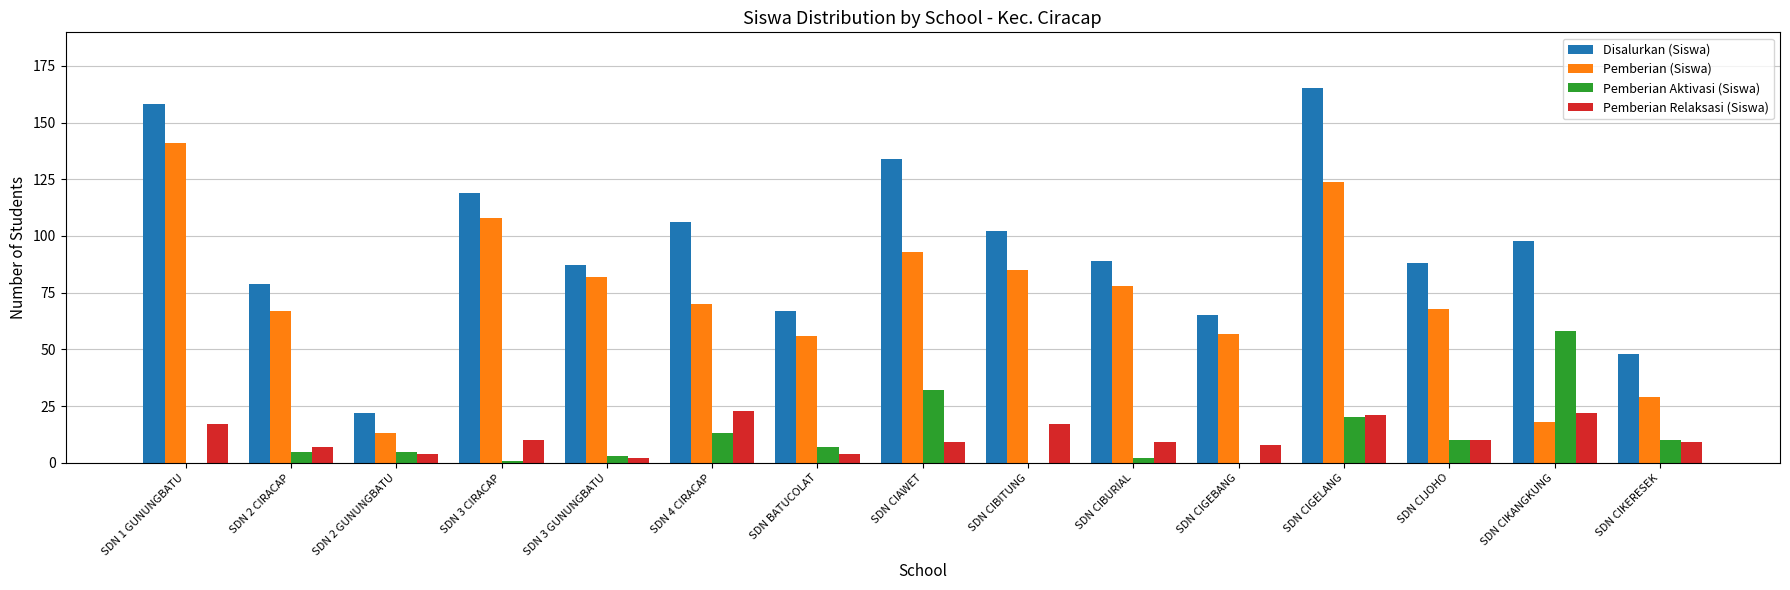

What are all the series names shown in the legend?

Disalurkan (Siswa), Pemberian (Siswa), Pemberian Aktivasi (Siswa), Pemberian Relaksasi (Siswa)